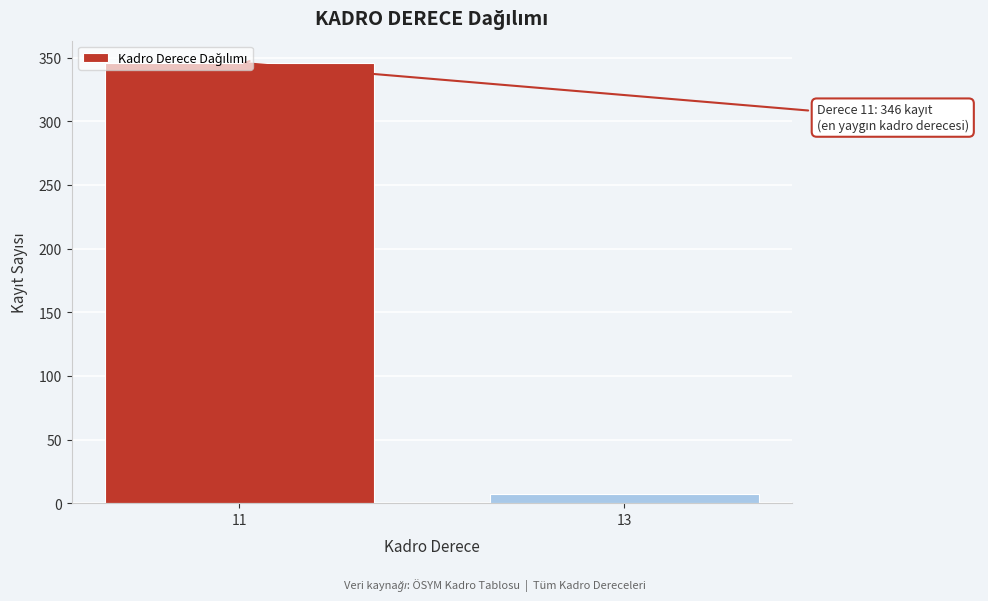

What is the value of the 1st bar from the left?

346